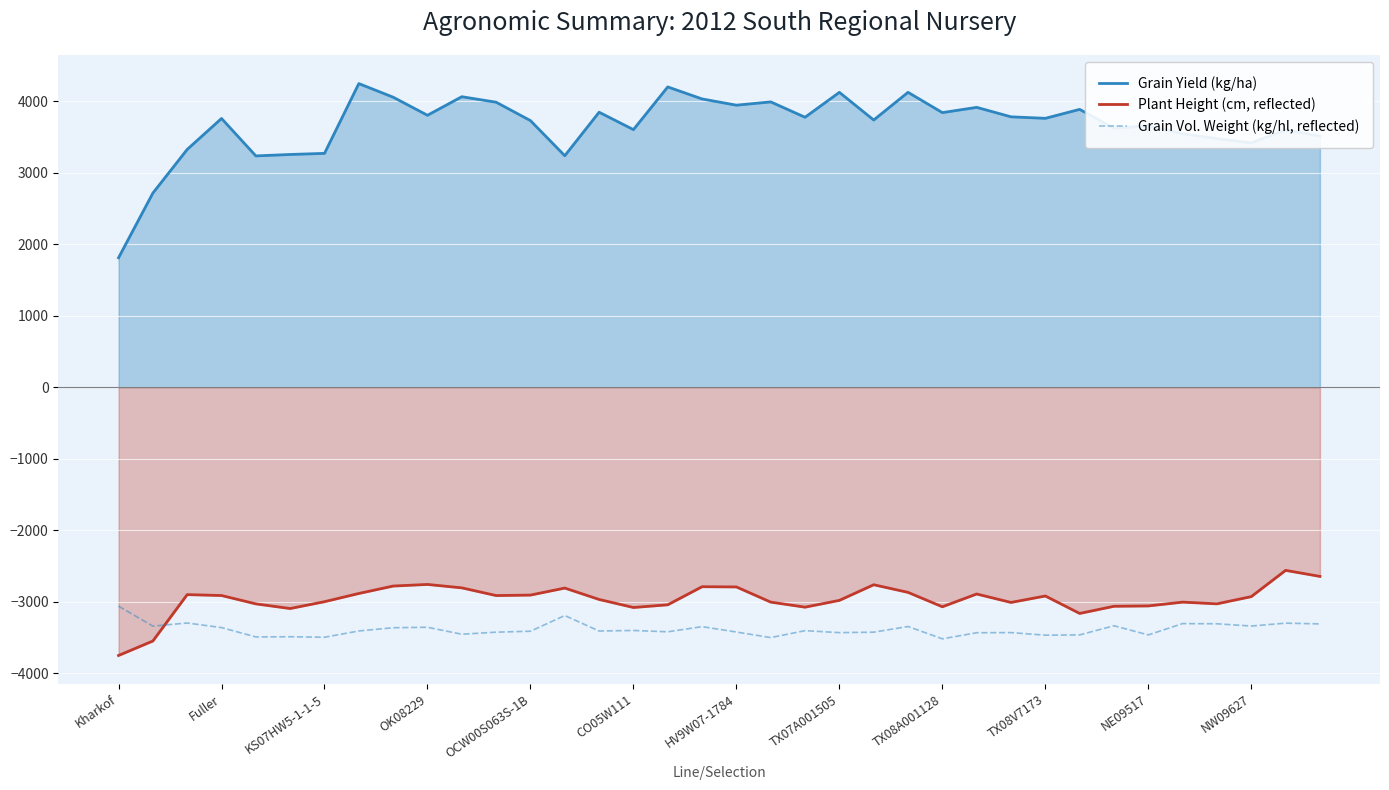

True or false: Grain Yield (kg/ha) has more than 0 points higher than both neighbors.

True